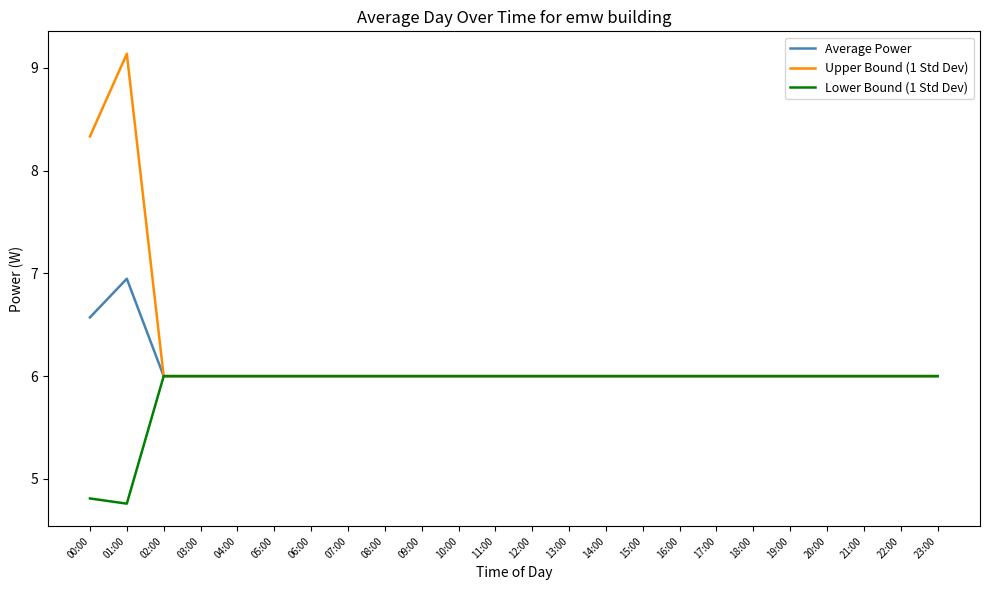

What are all the series names shown in the legend?

Average Power, Upper Bound (1 Std Dev), Lower Bound (1 Std Dev)